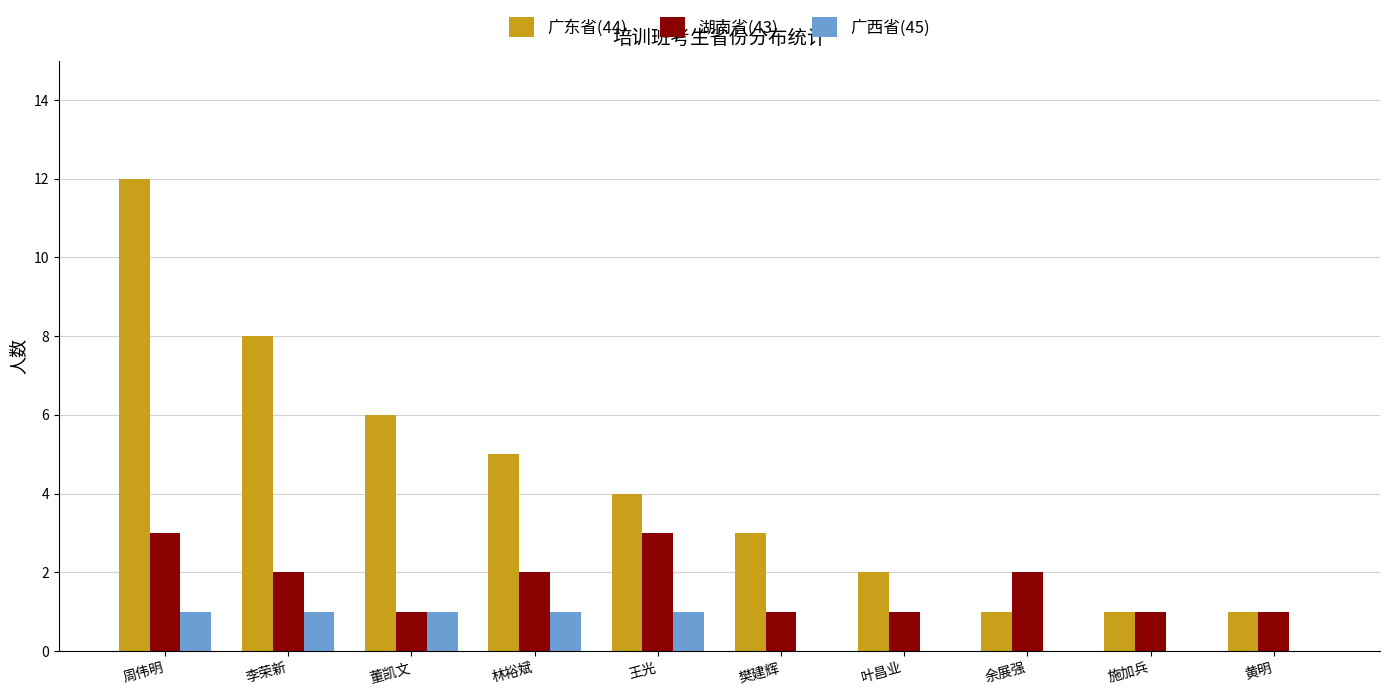

What is the sum of the 湖南省(43) values at 王光 and 林裕斌?

5